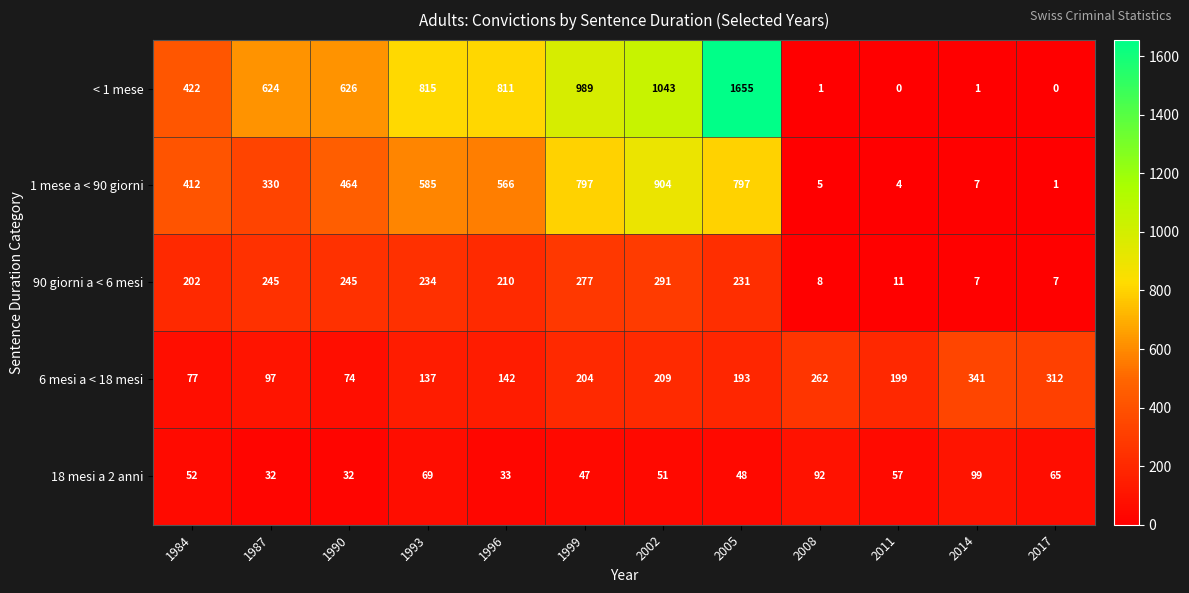

What is the greatest value displayed?

1655